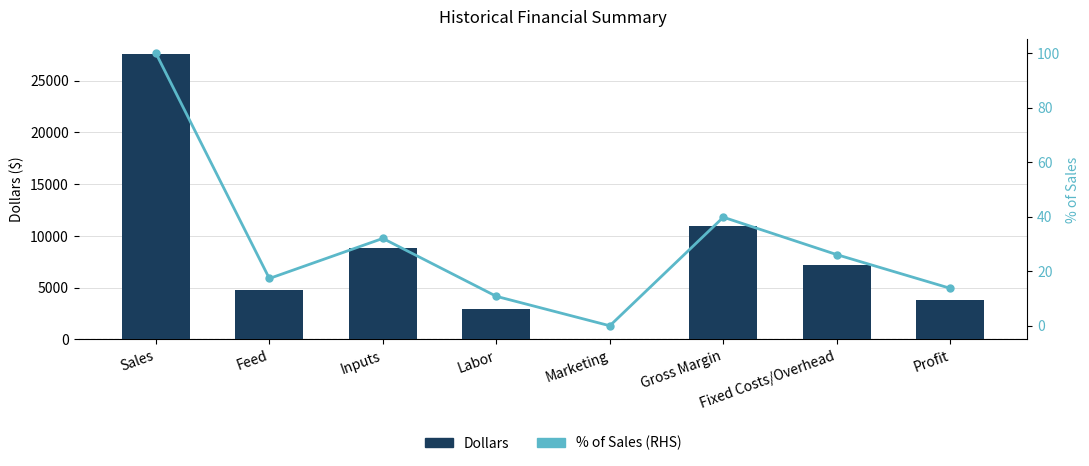

Reading left to right, what are all the values shown in this chart?

Dollars: Sales=27600.0	Feed=4786.8	Inputs=8842.8	Labor=2980.5	Marketing=0.0	Gross Margin=10990.0	Fixed Costs/Overhead=7200.0	Profit=3790.0
% of Sales (RHS): Sales=100.0	Feed=17.3	Inputs=32.0	Labor=10.8	Marketing=0.0	Gross Margin=39.8	Fixed Costs/Overhead=26.1	Profit=13.7